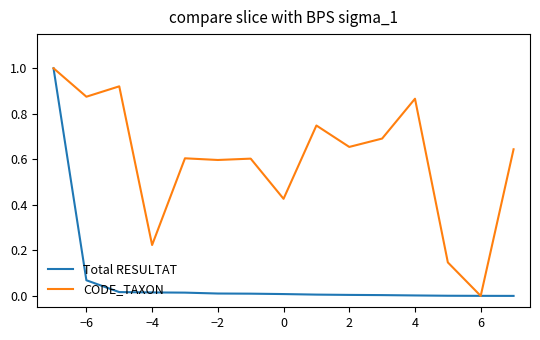

How many distinct data groups are displayed?

2